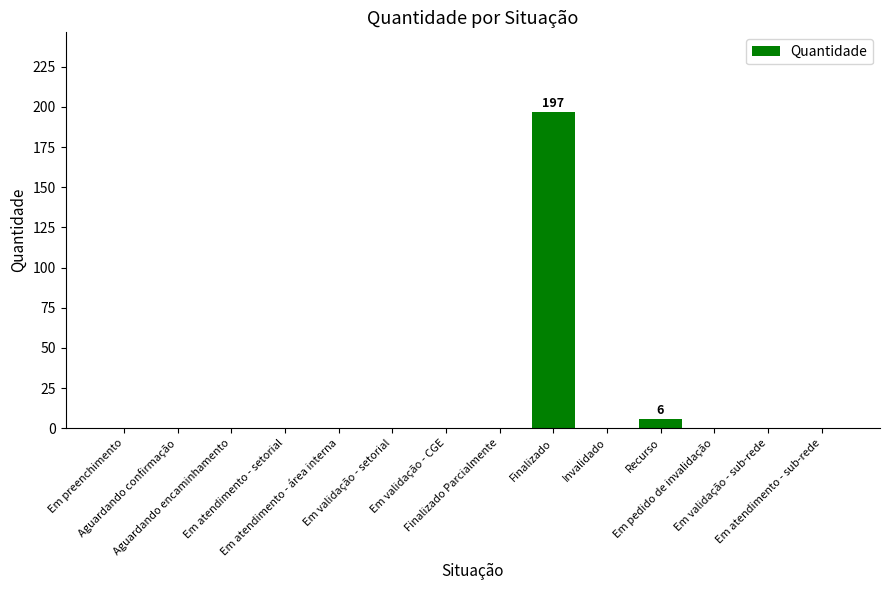

Where is the data nearest to the value 98?

Recurso